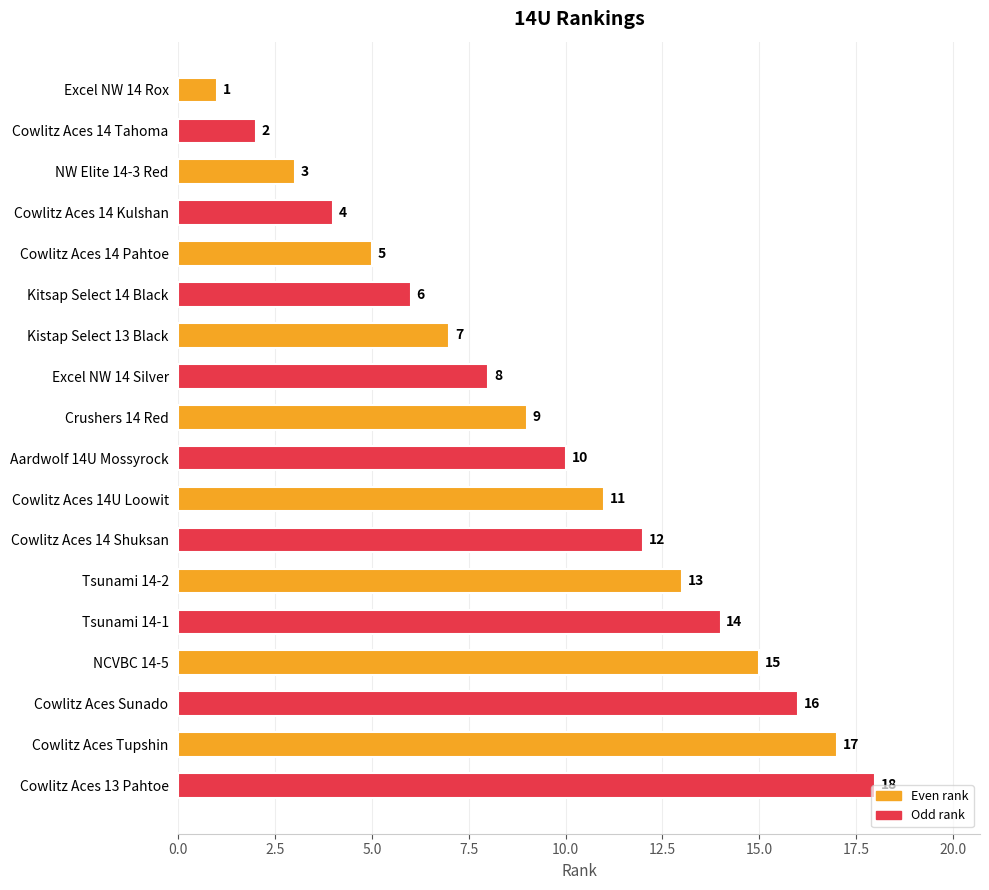

What is the change in value from Cowlitz Aces 14 Pahtoe to Cowlitz Aces 13 Pahtoe?

+13